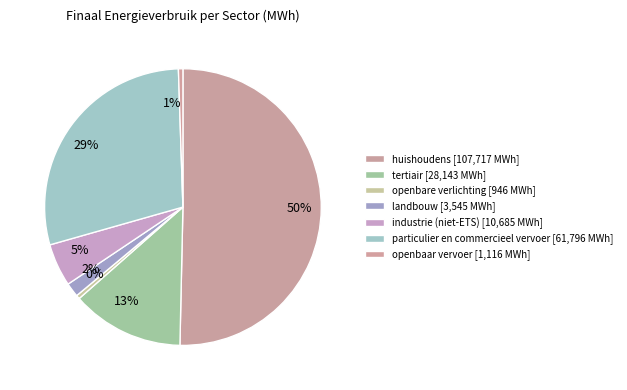

To the nearest percent, what is the difference between the 29% and 5% slice percentages?

24%